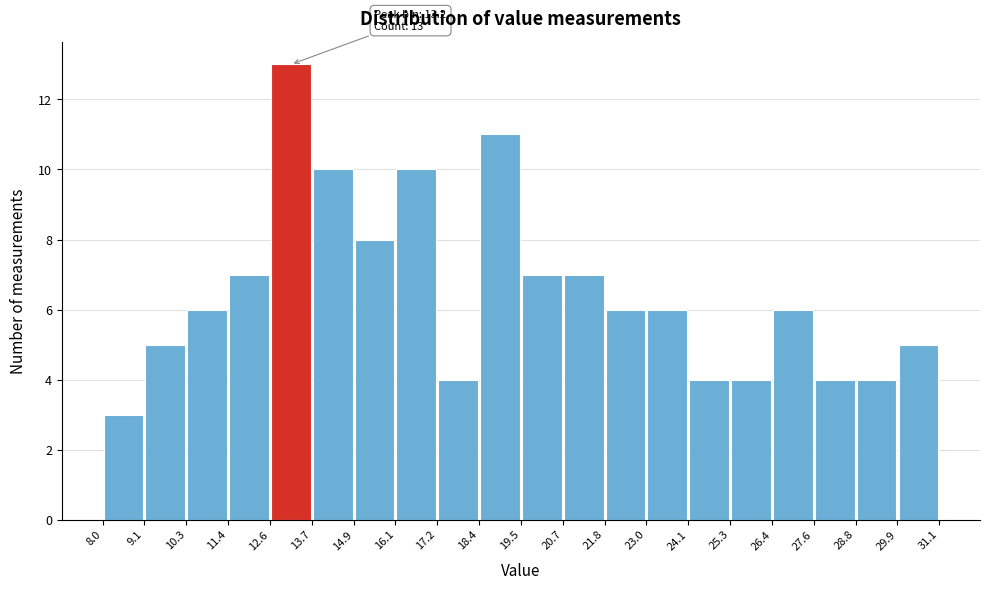

Which range on the x-axis has the tallest bar?

12.6 to 13.7